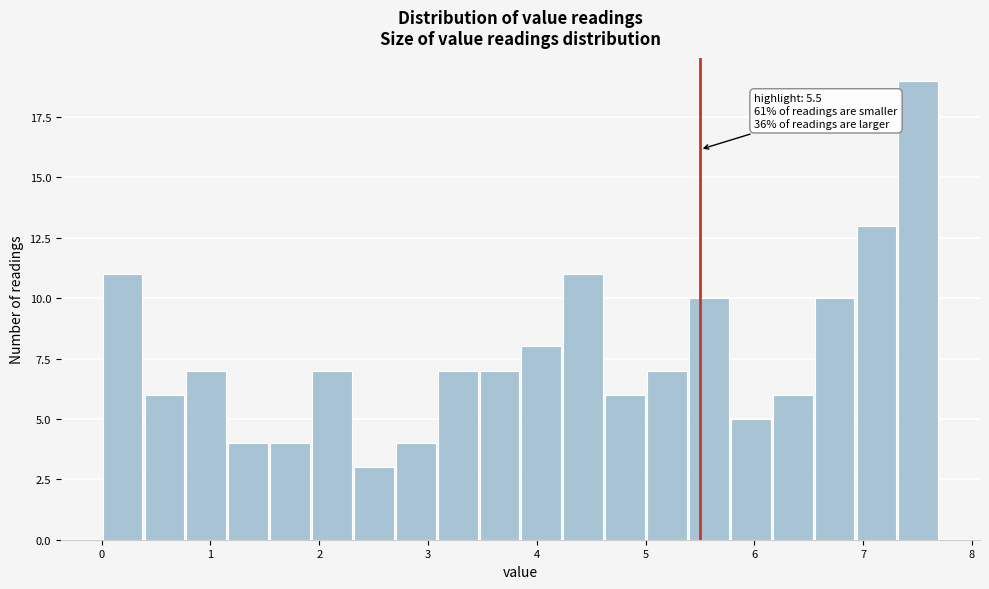

Around what value on the x-axis is the tallest bar? Give the approximate position of its centre, as read against the axis.

7.5